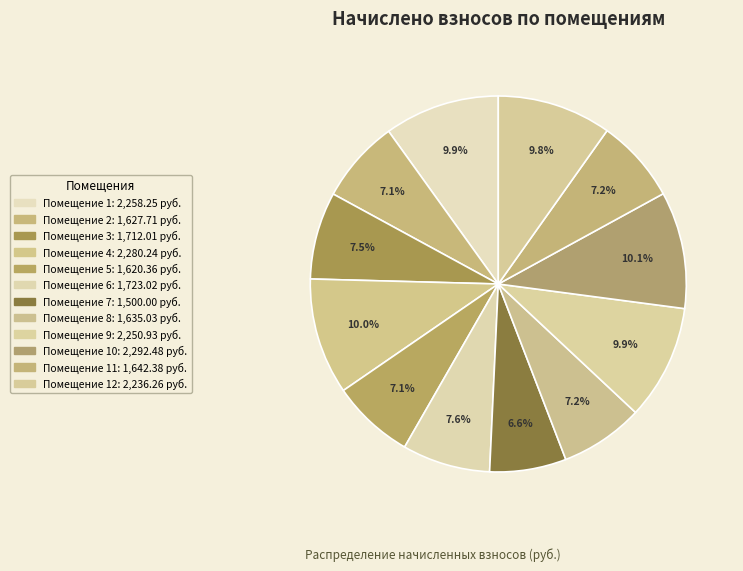

How many slices are in this pie chart?

12